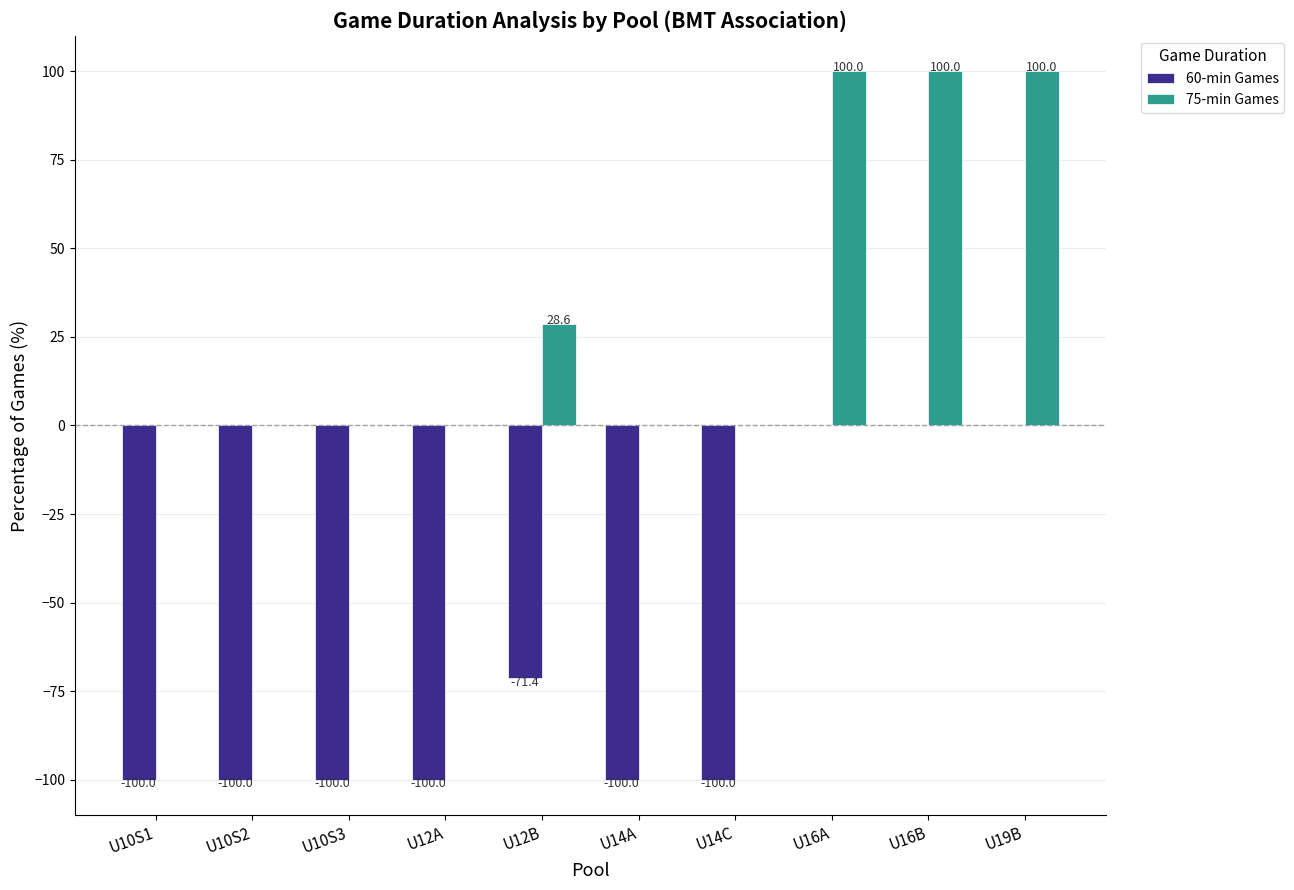

Which series has the largest total across all categories?

75-min Games